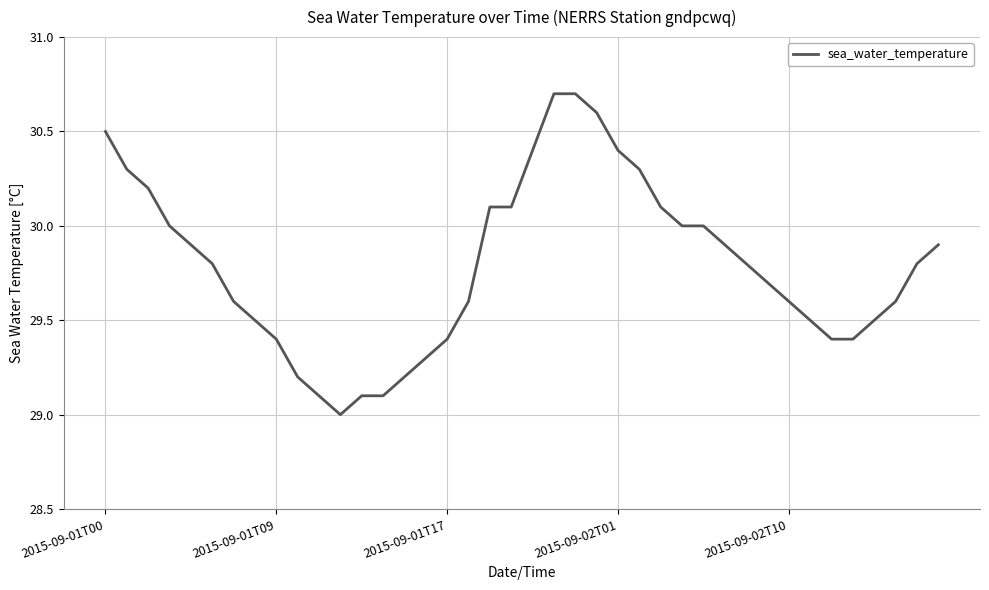

What is the smallest value displayed?

29.0